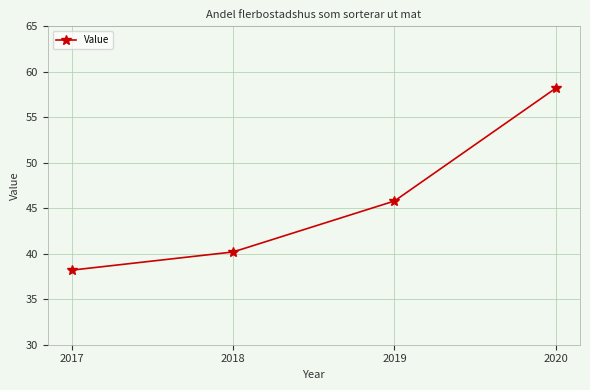

What is the sum of the values at 2018 and 2020?

98.4